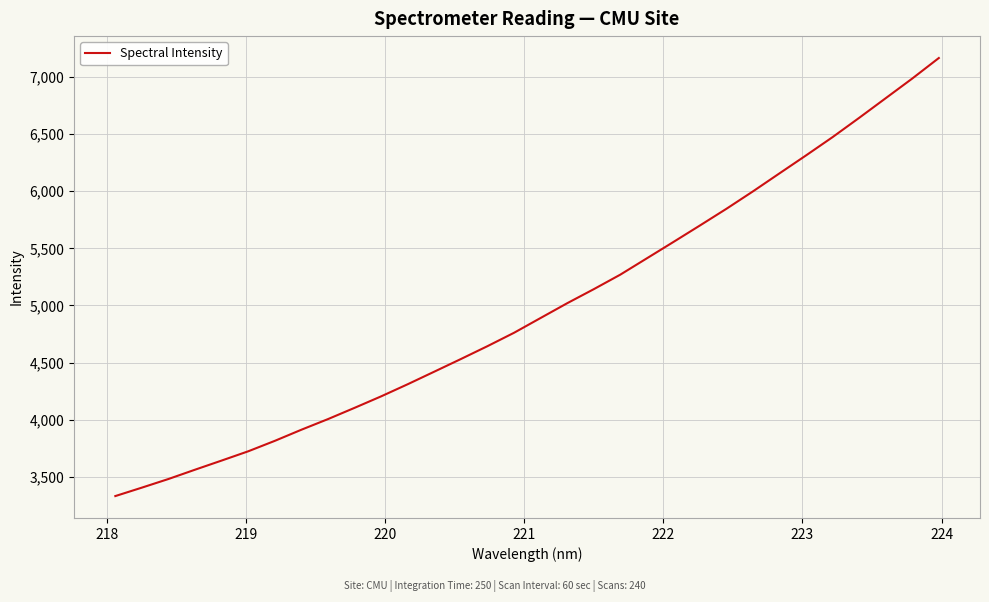

What is the difference between the maximum and minimum values?

3831.7